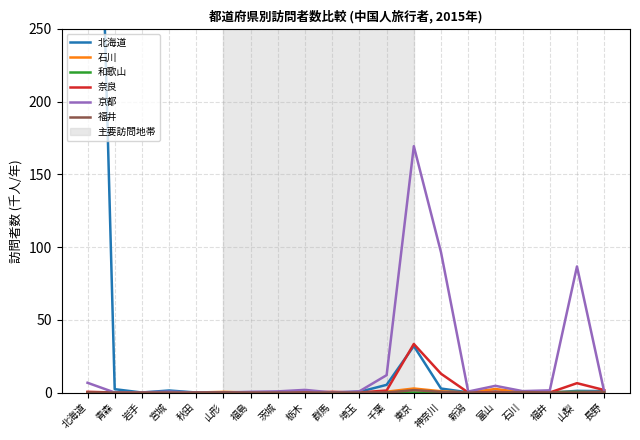

What is the label of the 6th point from the left?

山形